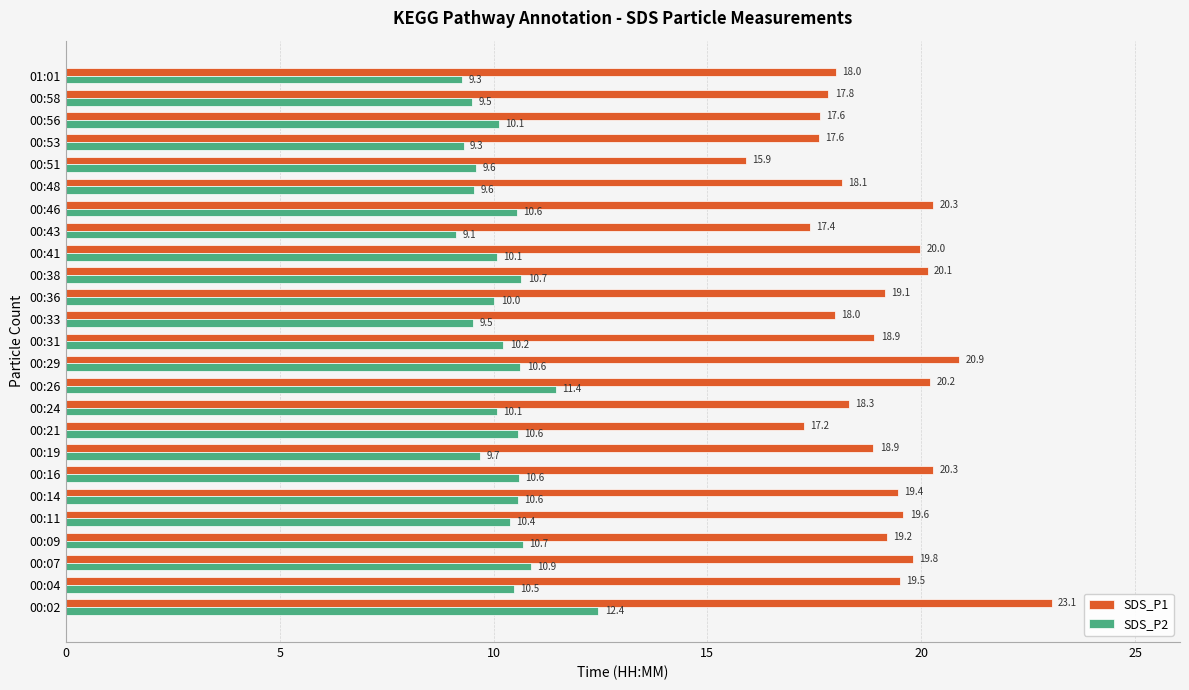

Rank the series by their maximum value, from highest to lowest.

SDS_P1, SDS_P2